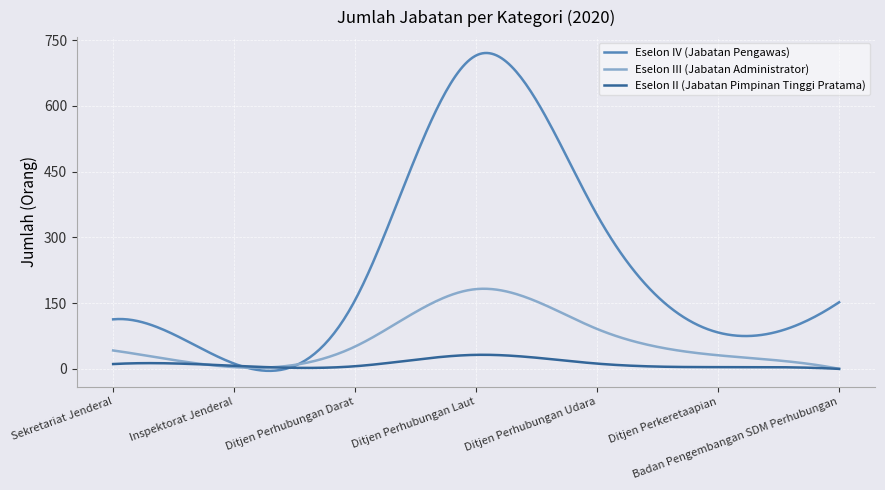

Which series has the largest total across all categories?

Eselon IV (Jabatan Pengawas)